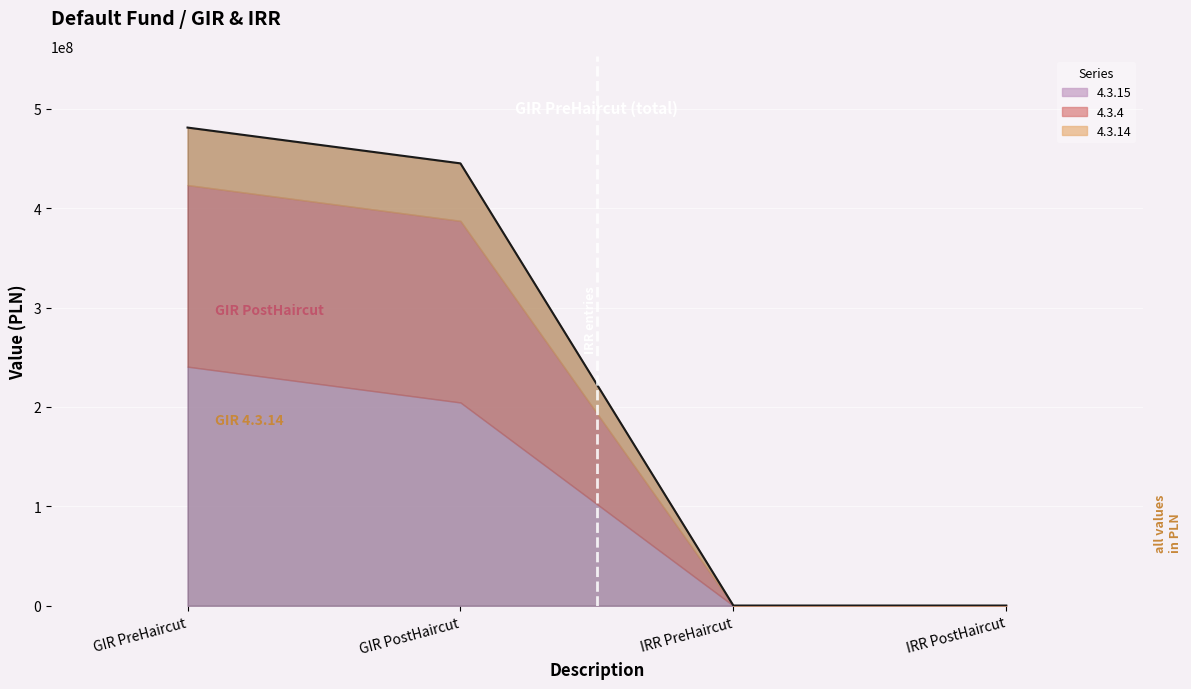

What is the label of the 1st point from the right?

IRR PostHaircut